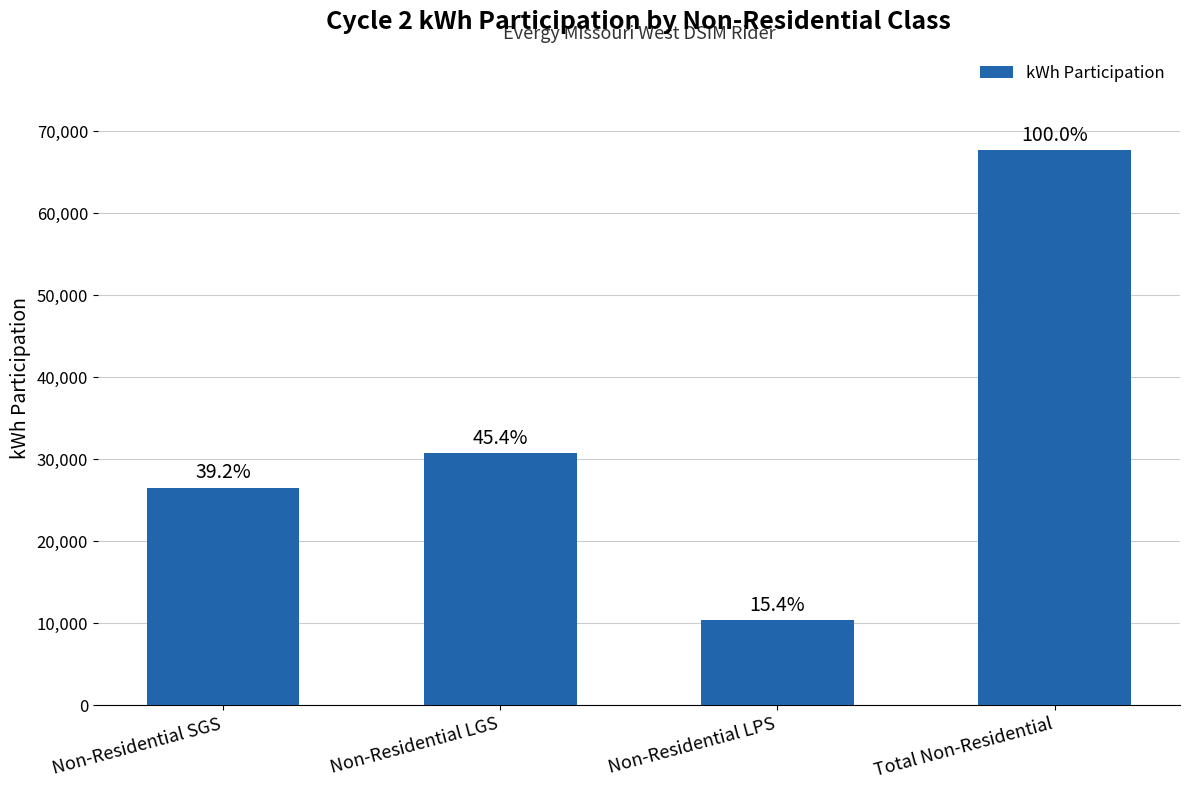

Rank the categories by value from highest to lowest.

Total Non-Residential, Non-Residential LGS, Non-Residential SGS, Non-Residential LPS